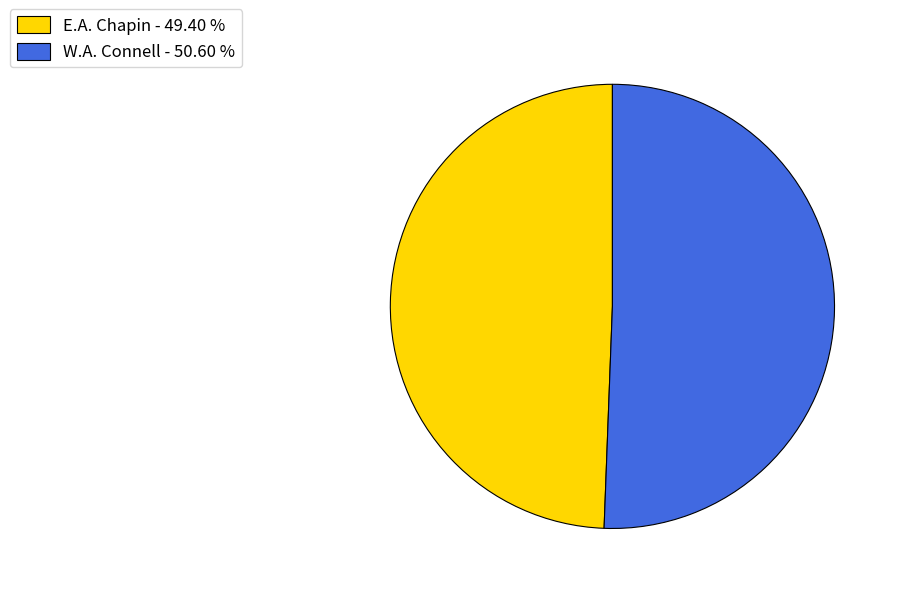

How many slices are in this pie chart?

2